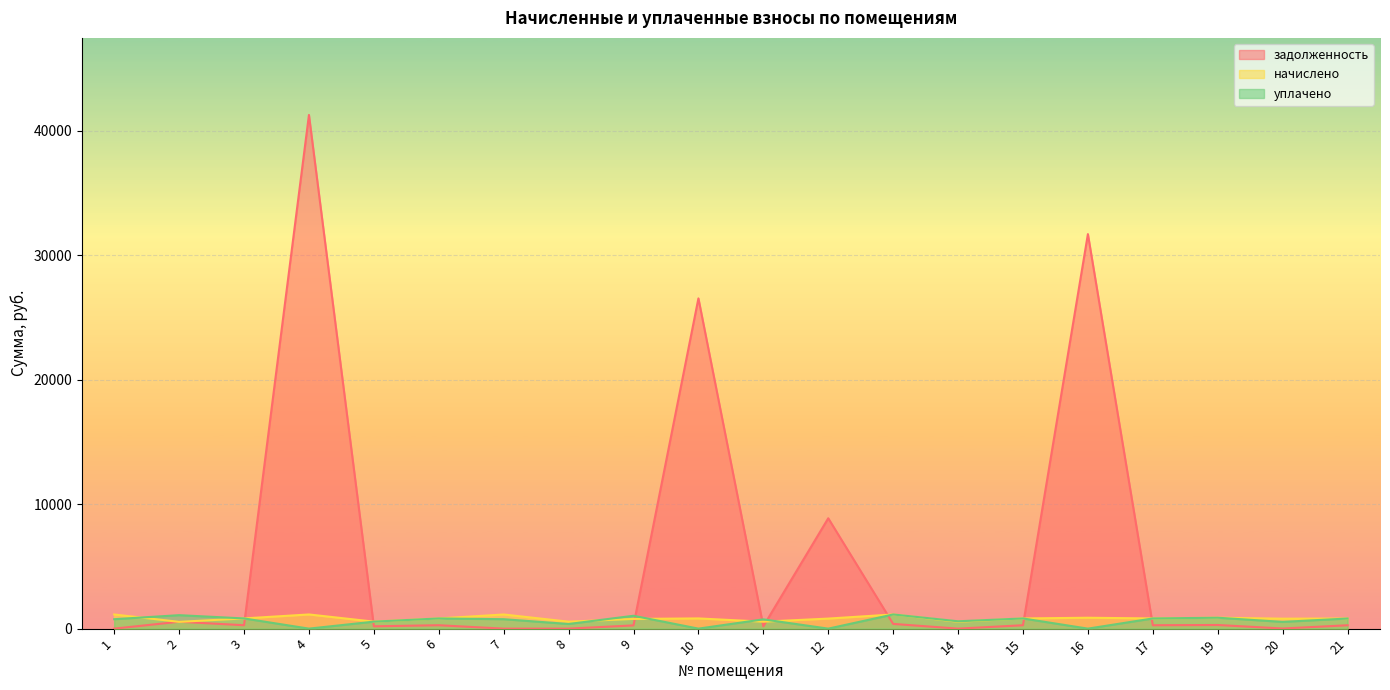

Reading right to left, what are all the values shown in this chart?

задолженность: 270.7	9.8	292.0	272.5	31691.7	272.5	0.0	379.4	8866.2	186.3	26530.3	259.8	0.0	0.0	272.5	187.0	41265.7	273.1	552.6	0.0
начислено: 812.2	799.4	875.9	817.6	874.1	817.6	553.6	1138.1	806.7	559.0	819.8	779.4	559.0	1136.3	817.6	560.9	1138.1	819.5	544.5	1136.3
уплачено: 812.2	542.7	875.9	817.6	0.0	817.6	590.0	1138.1	0.0	745.4	0.0	1033.2	373.4	757.5	817.6	560.9	0.0	819.5	1081.7	757.5